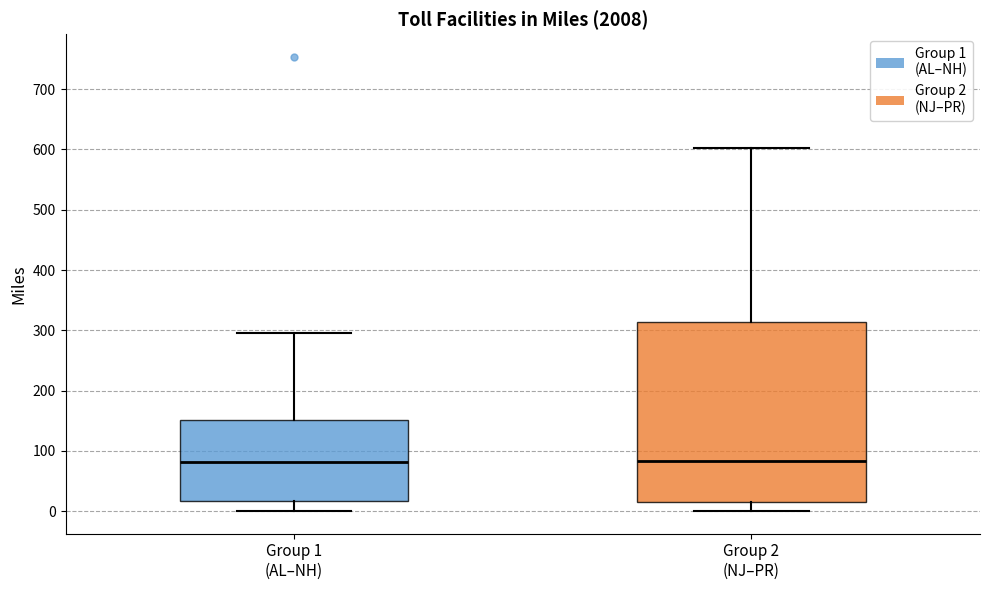

Reading left to right, read every box against the y-axis: the position of its median line, the range the box covers, and the ends of its whiskers. The values are not printed on the chart, so give them approximately, as read against the axis.

Group 1 (AL–NH): median 80, box 20 to 150, whiskers 0 to 300
Group 2 (NJ–PR): median 80, box 20 to 310, whiskers 0 to 600